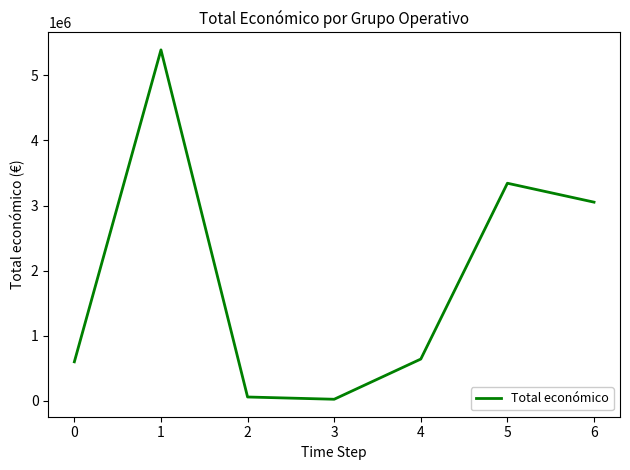

True or false: there are more than 0 points higher than both neighbors.

True